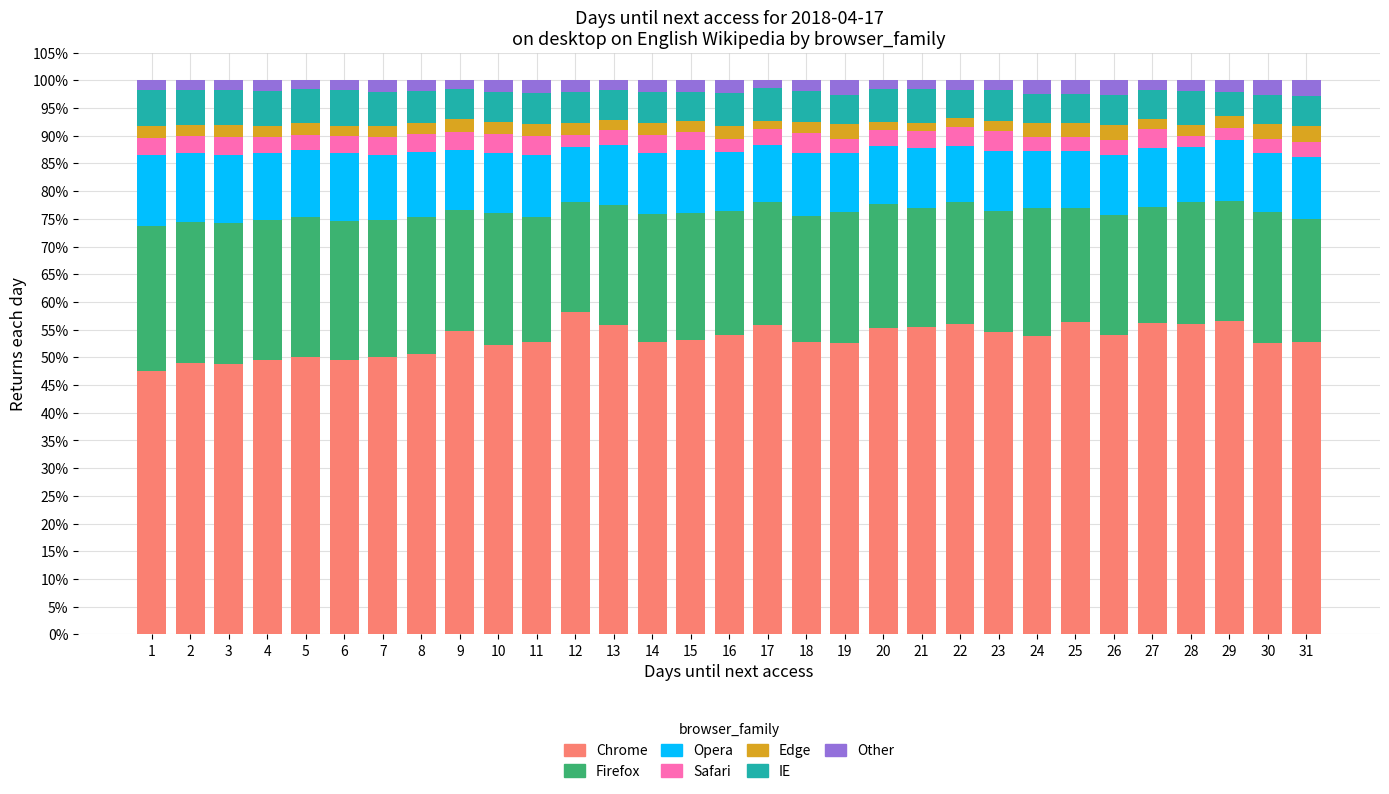

The Chrome series shows 34.3 at 7. True or false?

False